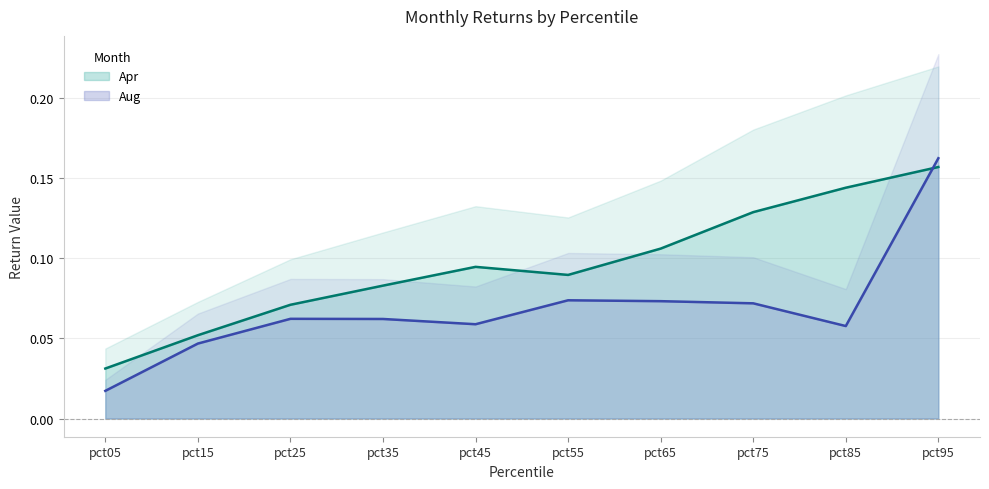

At pct75, list the series in order from smallest to largest.

Aug, Apr